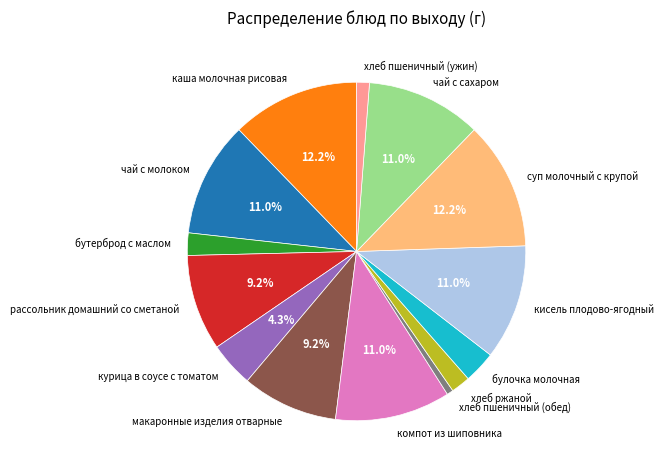

To the nearest percent, what is the difference between the largest and smallest slice percentages?

12%